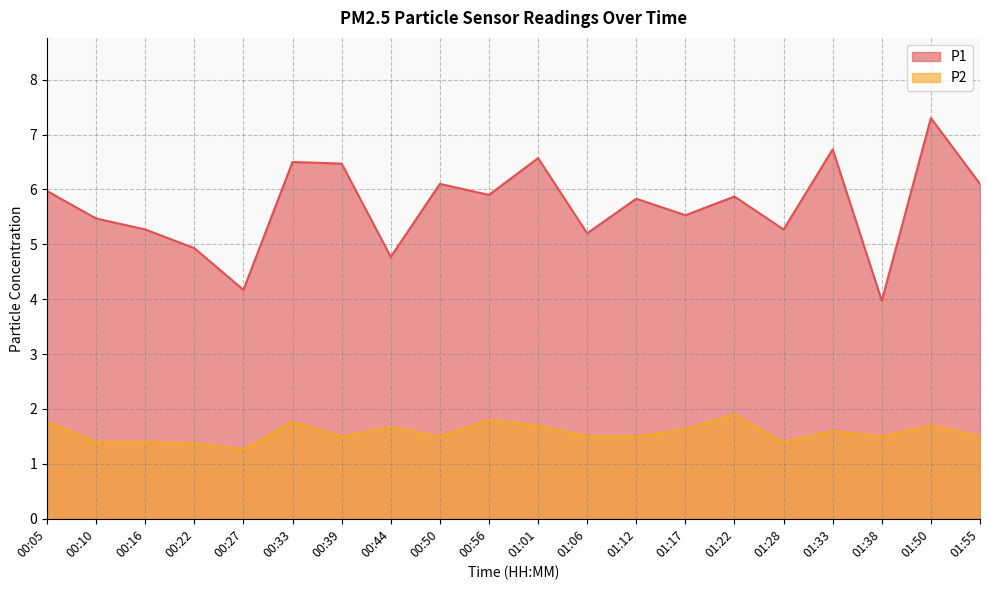

The value of P1 at 01:50 is 7.3. True or false?

True